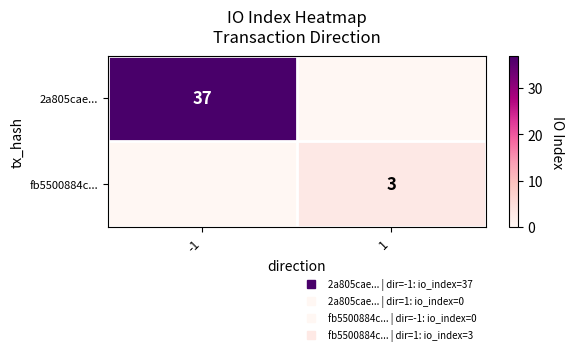

Where is 2a805cae... nearest to the value 18?

1